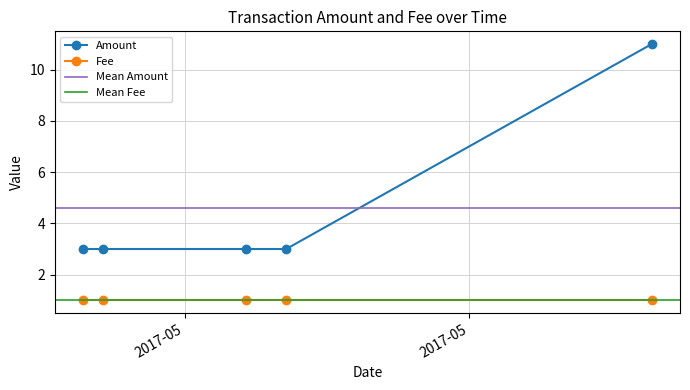

Which series has the largest total across all categories?

Amount